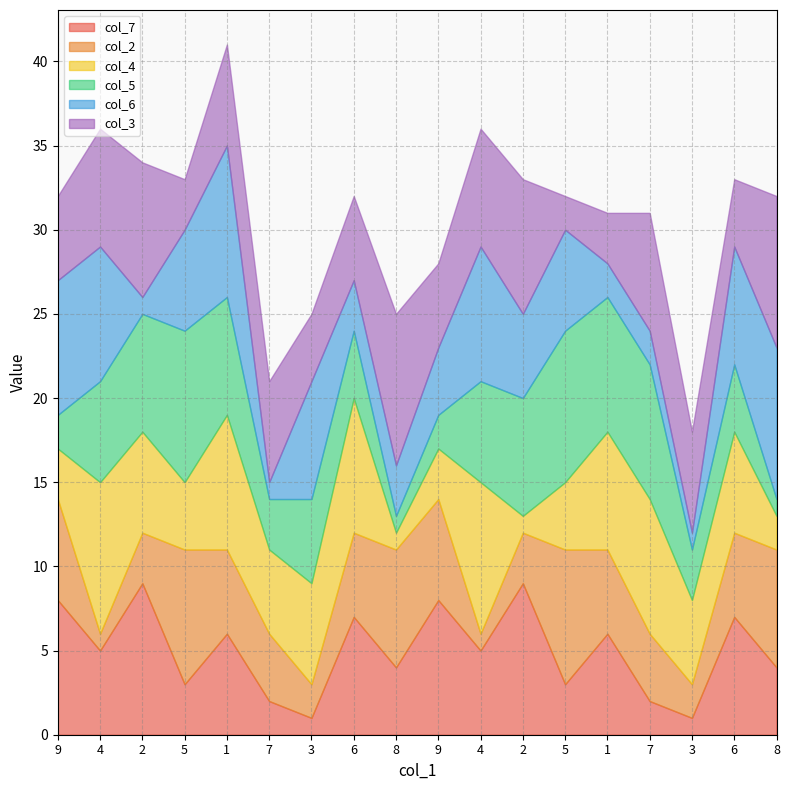

What are all the series names shown in the legend?

col_7, col_2, col_4, col_5, col_6, col_3